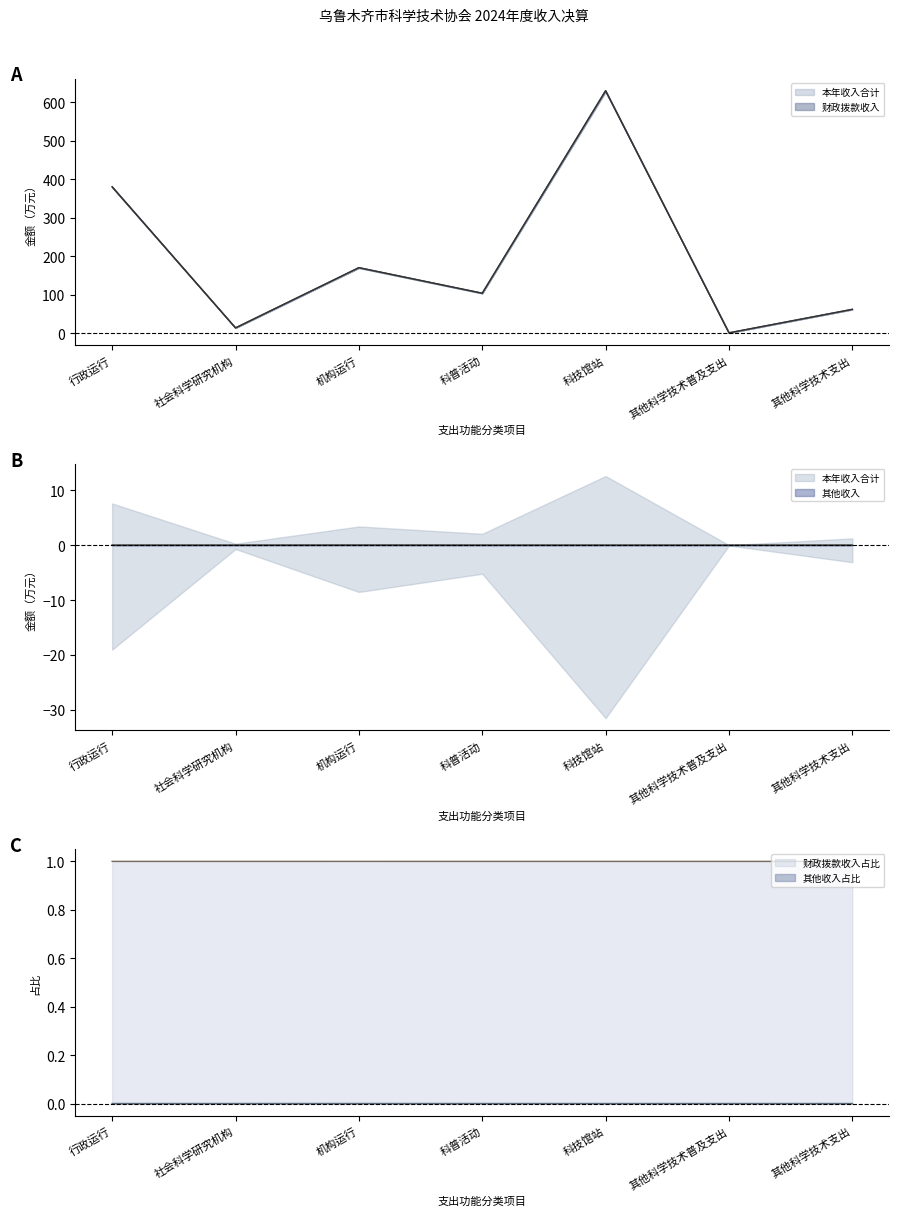

How many values in the 本年收入合计 series are below 104?

3